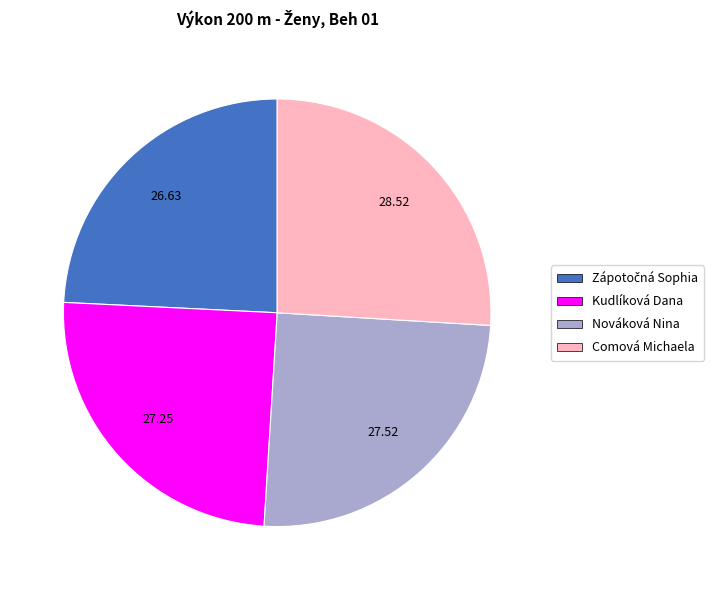

What is the largest slice in the pie chart?

Comová Michaela